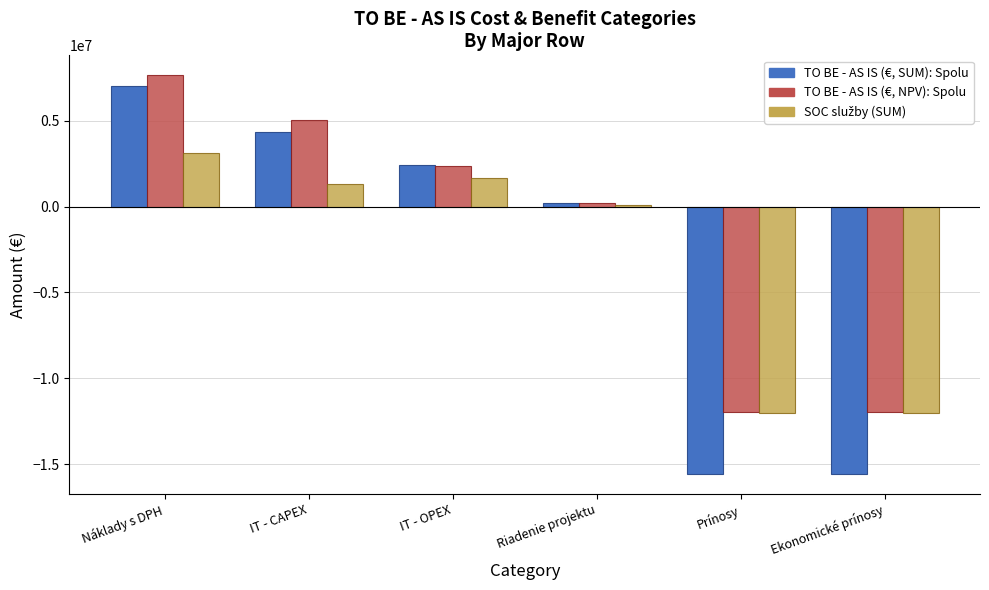

Is it true that TO BE - AS IS (€, SUM): Spolu equals 6999987.9 at Náklady s DPH?

True